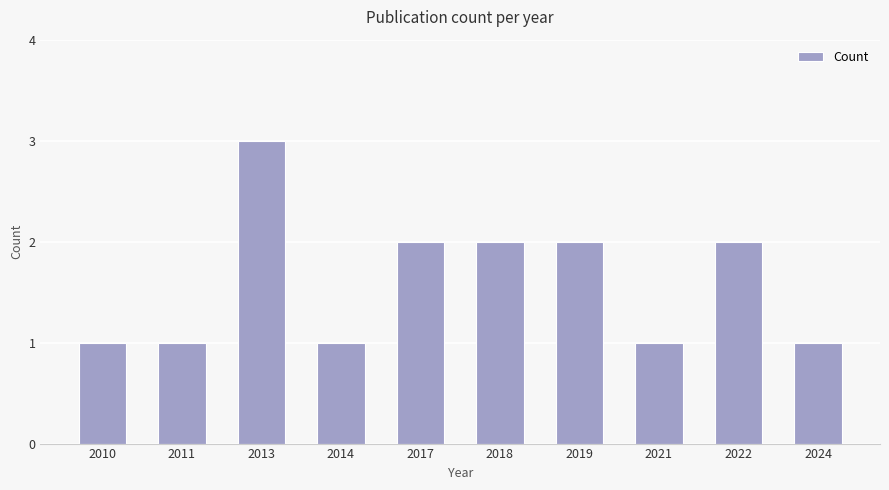

Does the chart contain stacked bars?

No